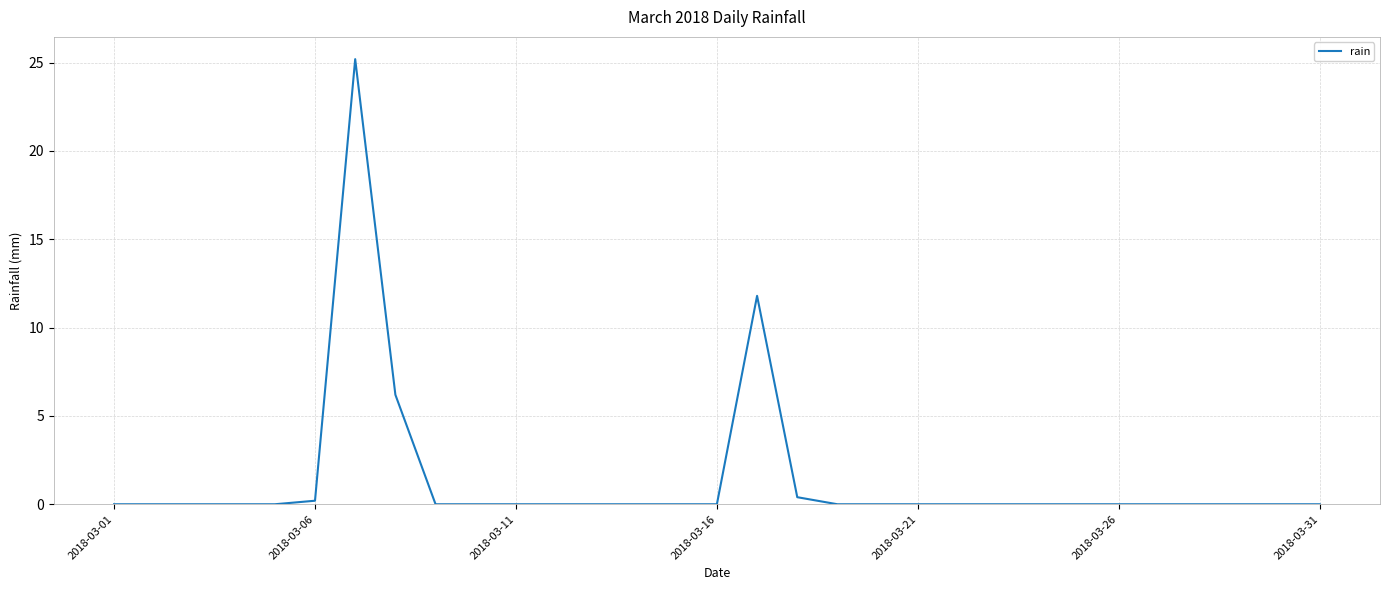

What is the difference between the maximum and minimum values?

25.2